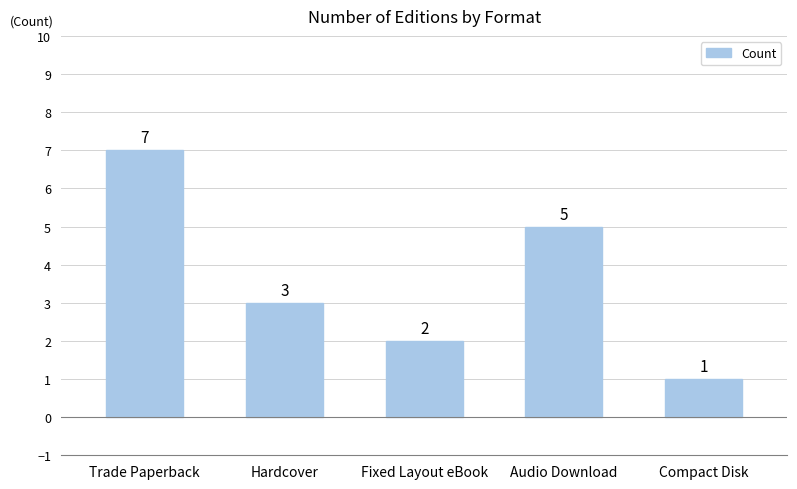

What is the label of the 2nd bar from the right?

Audio Download